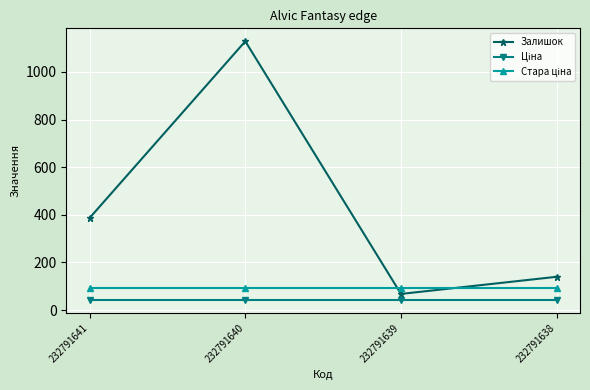

True or false: Залишок has more than 0 points higher than both neighbors.

True